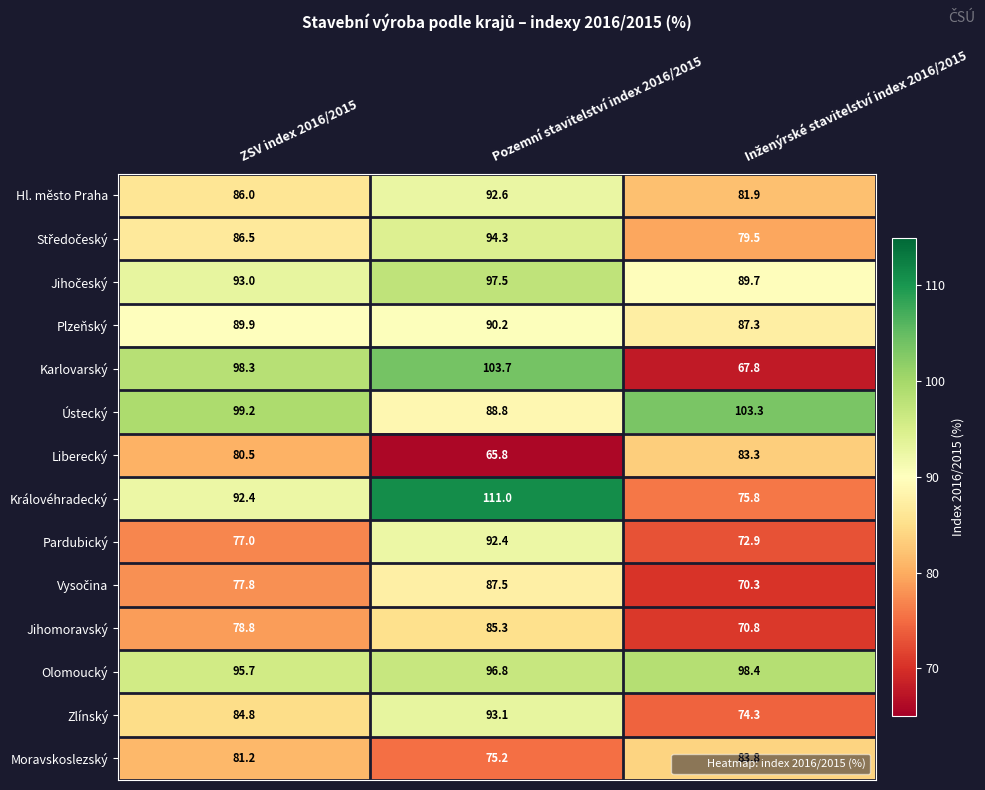

What is the maximum value shown in the chart?

111.0